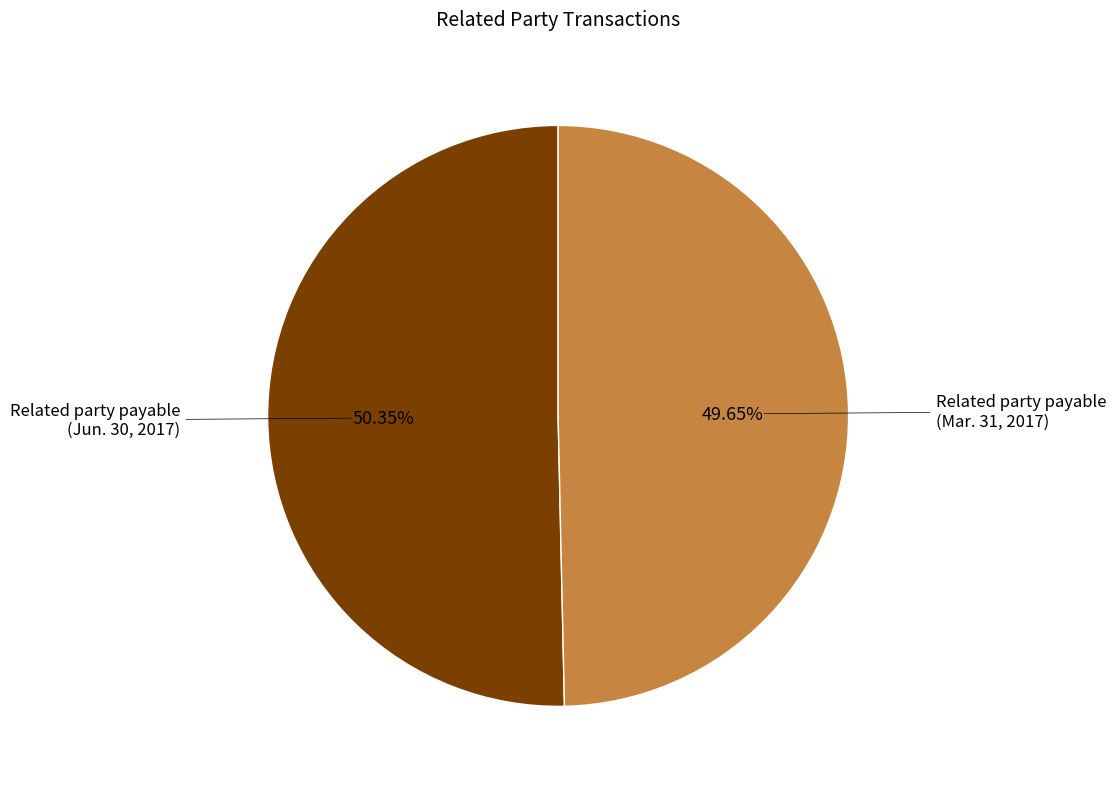

True or false: Related party payable (Jun. 30, 2017) accounts for 50% of the total.

True